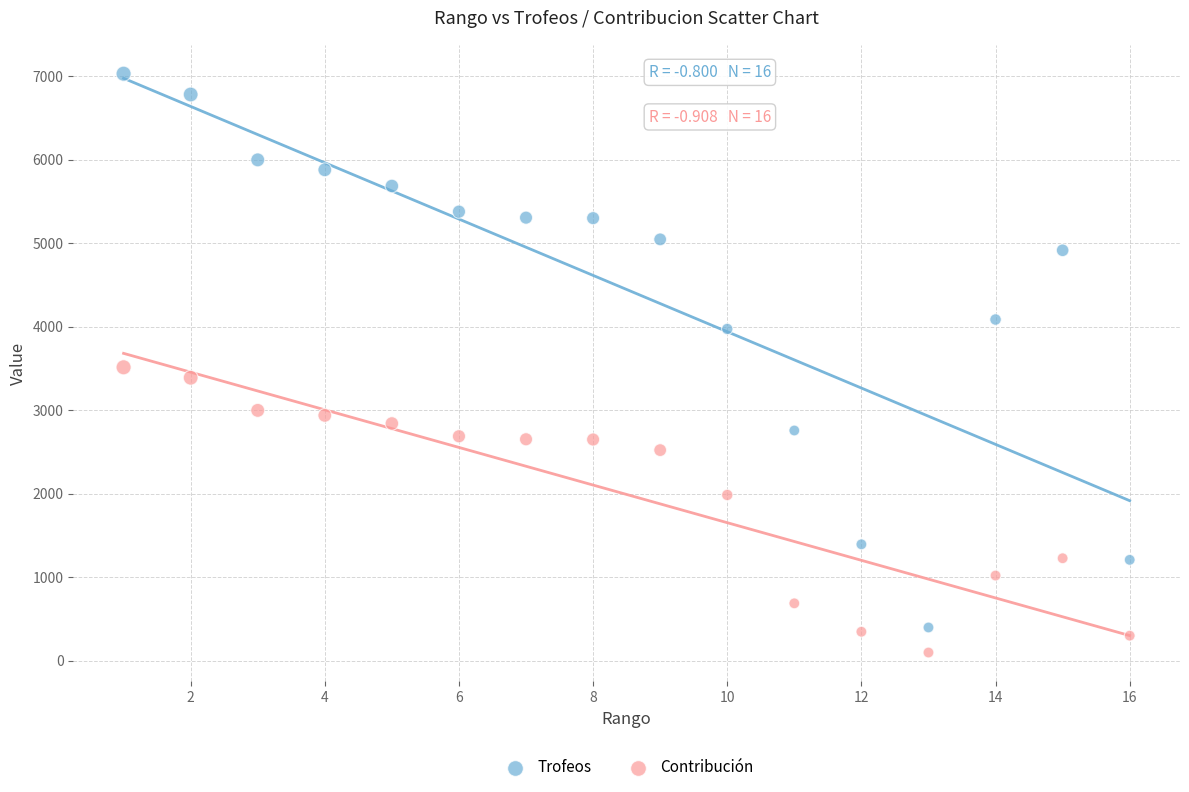

Across all data points, what is the range of Y values (max minus min)?

6932